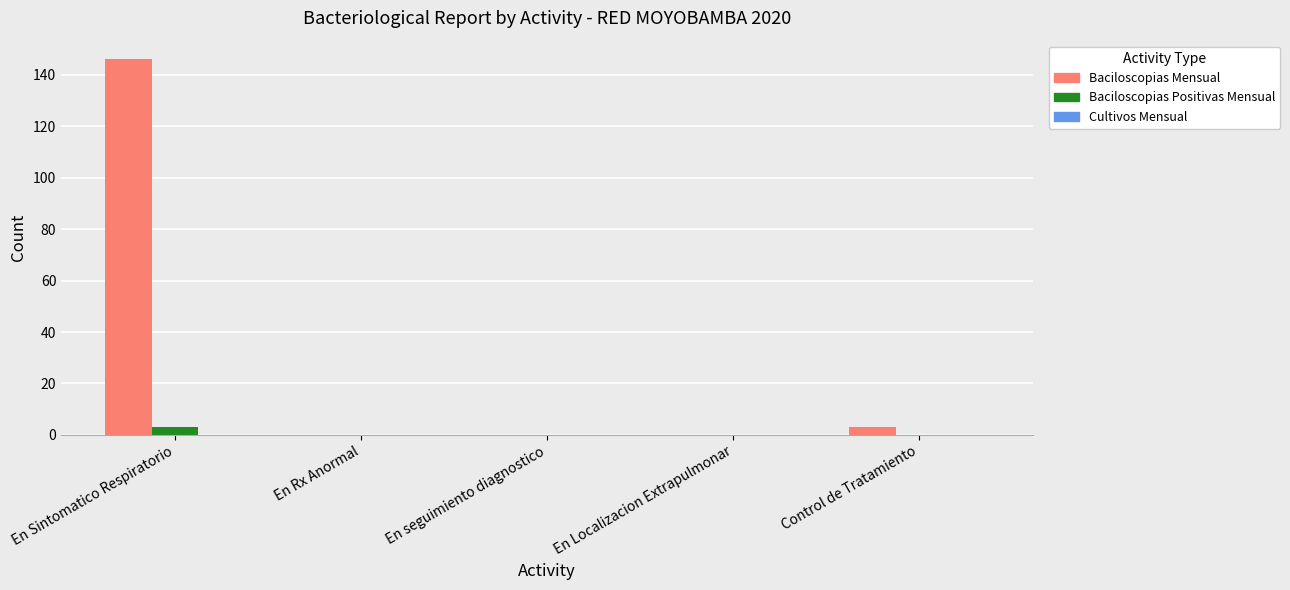

How many categories are shown in the chart?

5